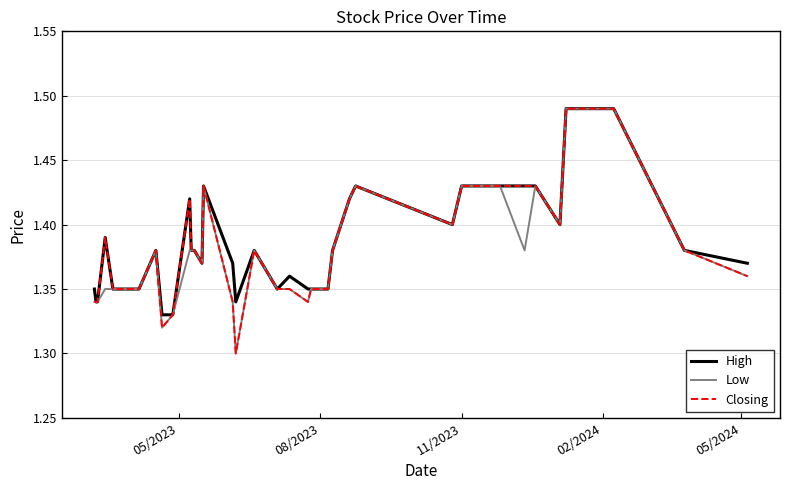

How many lines are shown in the chart?

3